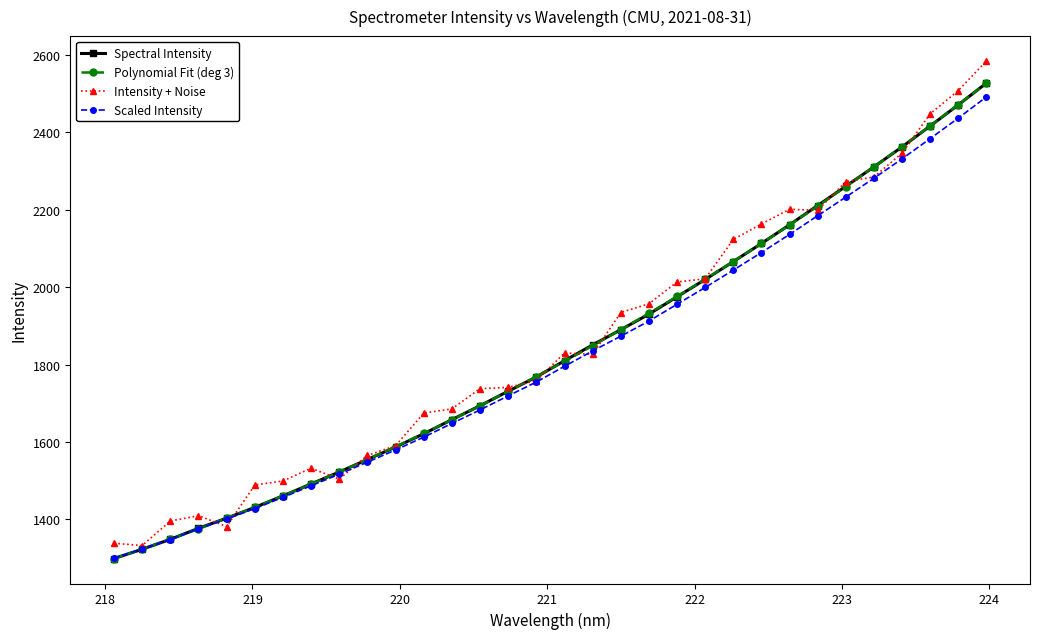

Which series has the widest spread of values?

Intensity + Noise